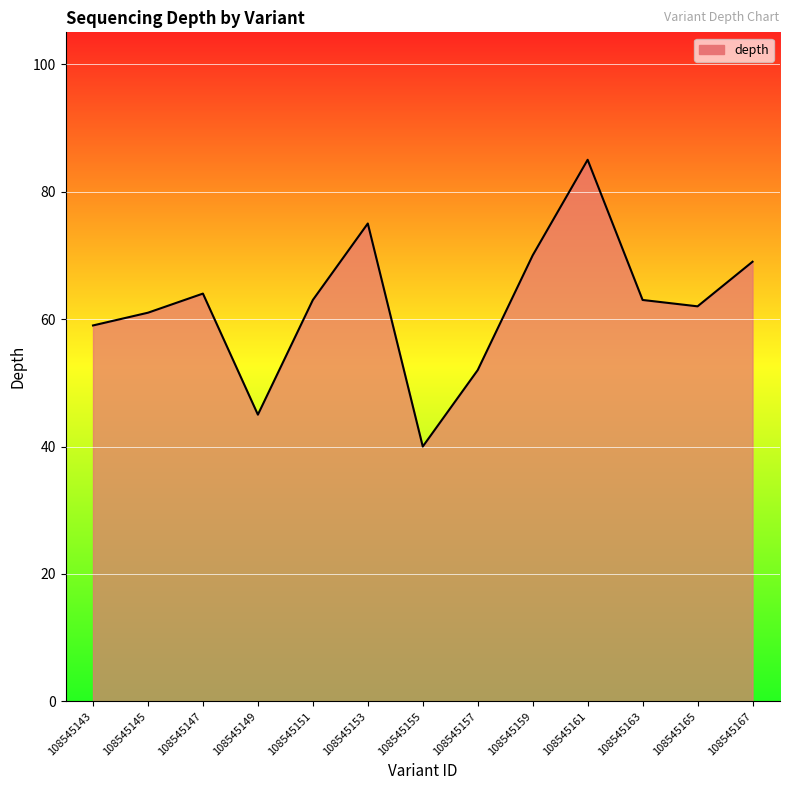

What is the difference between the maximum and minimum values?

45